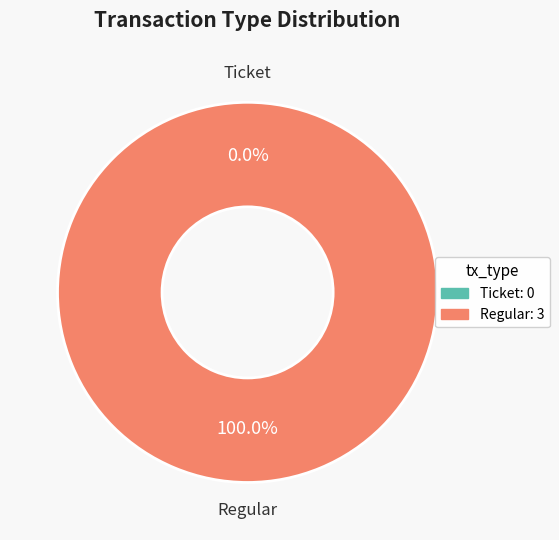

True or false: Ticket accounts for 0% of the total.

True